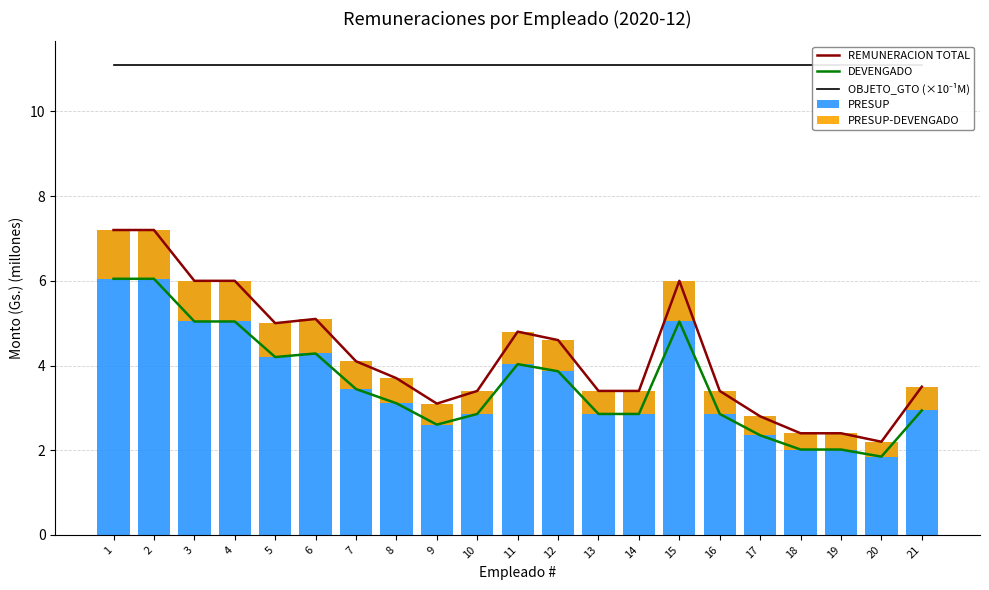

The DEVENGADO series shows 2.9 at 21. True or false?

True